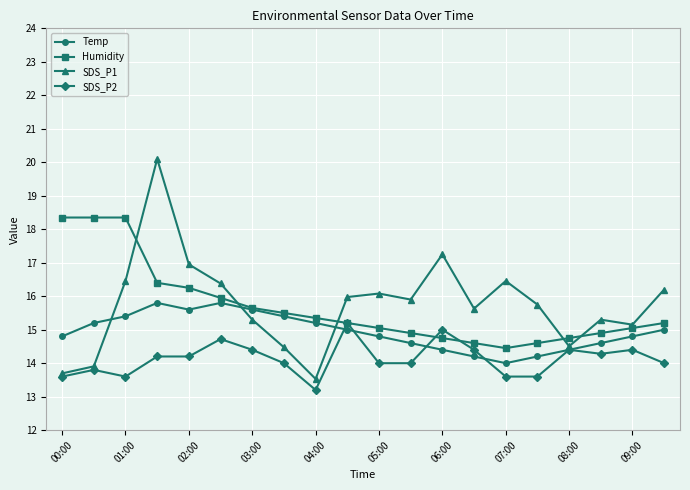

At how many categories does at least one series exceed 18?

4